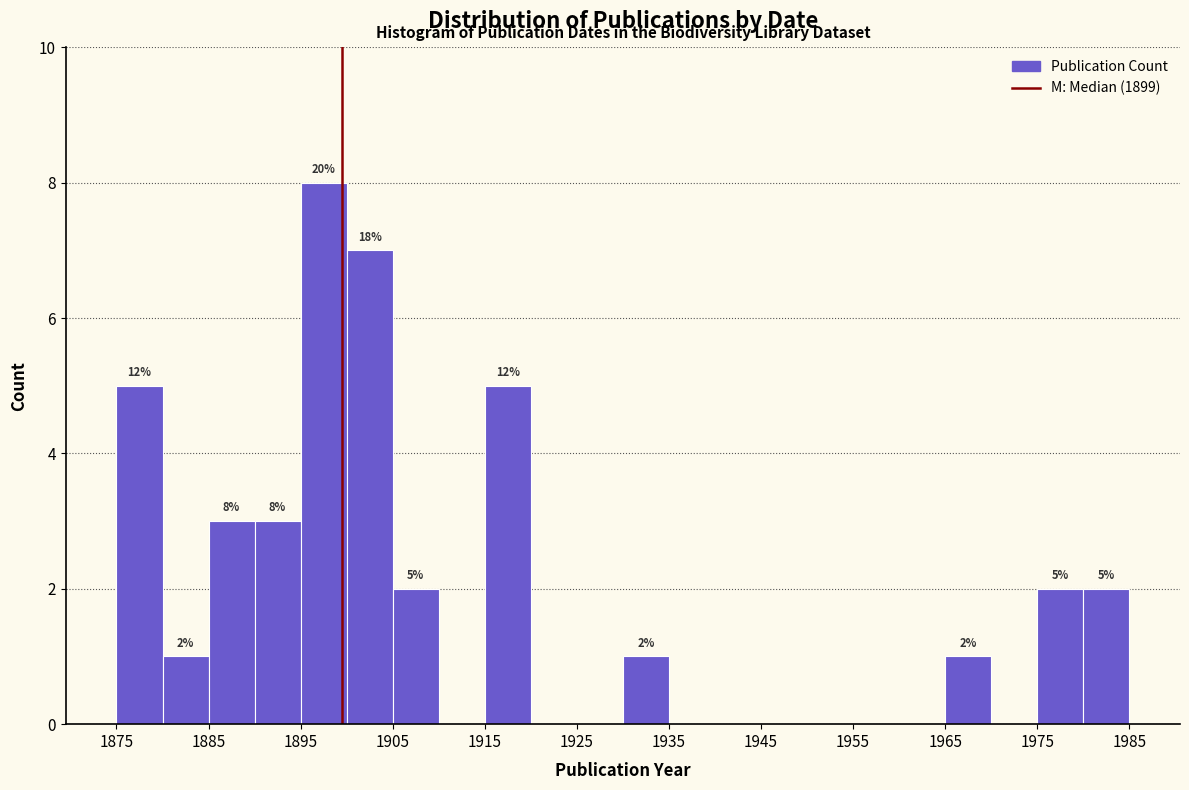

Over which range of the x-axis is the bar tallest?

1895 to 1900